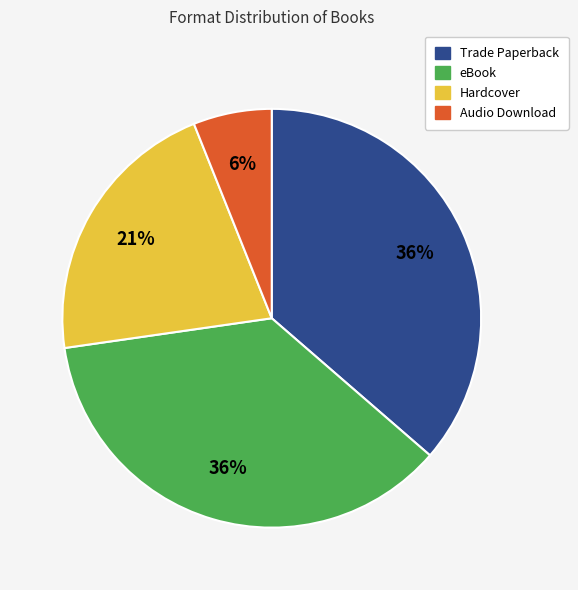

To the nearest percent, what percentage of the pie is Audio Download?

6%